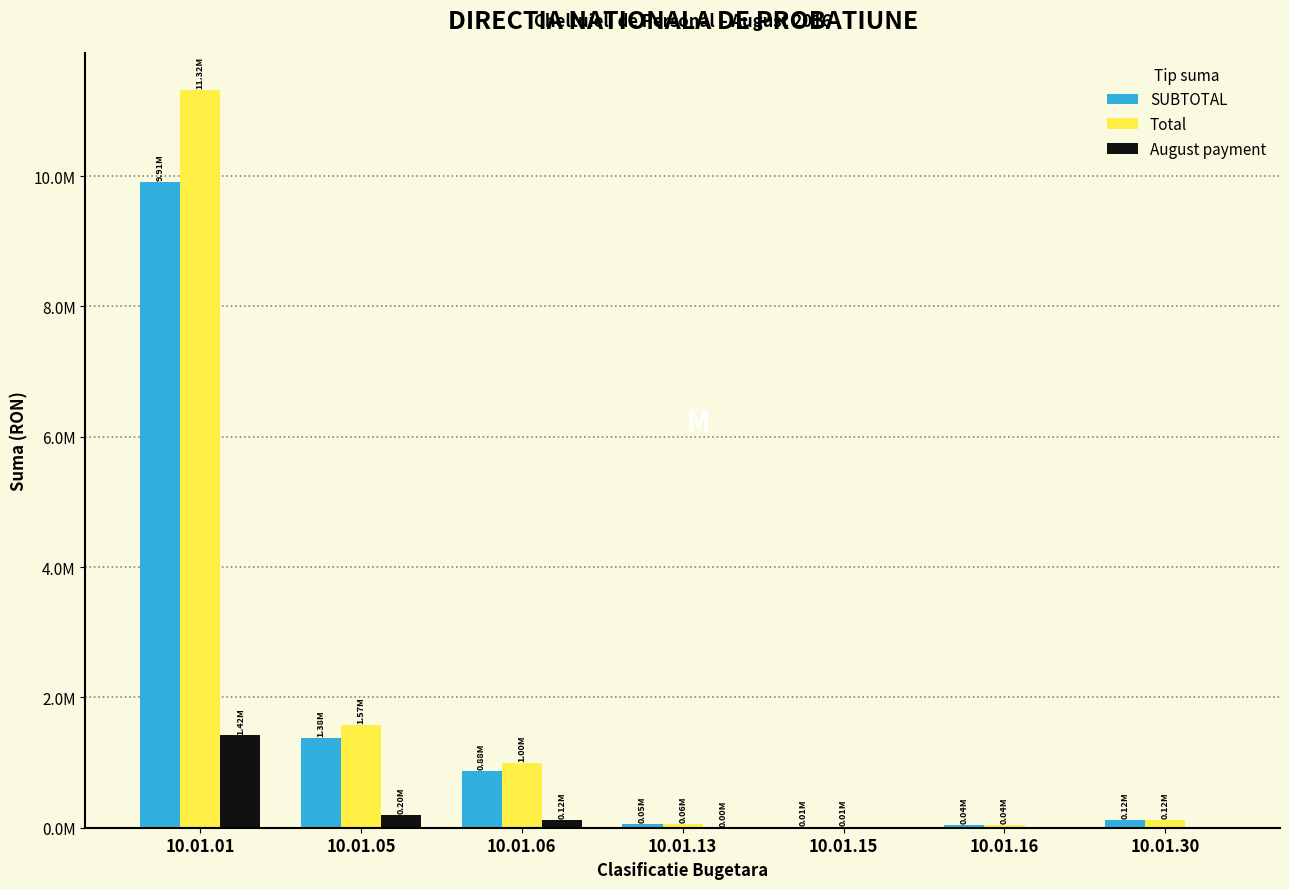

What are all the series names shown in the legend?

SUBTOTAL, Total, August payment